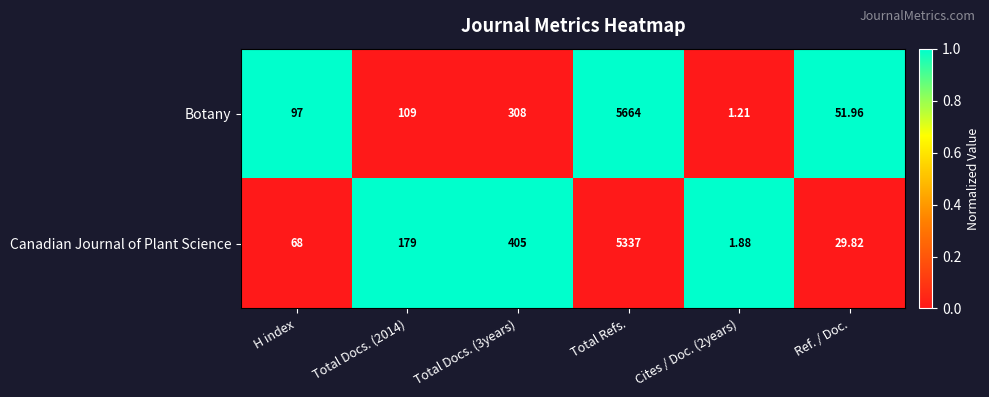

At which label does Botany reach its peak?

Total Refs.